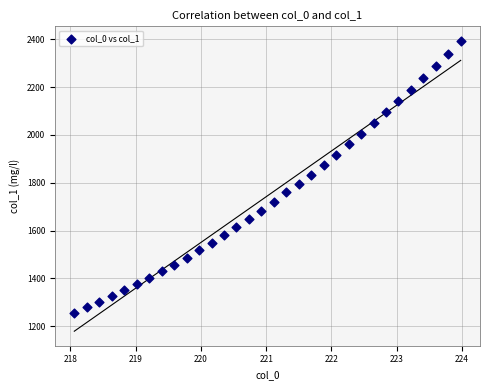

What is the range of X values (max minus min)?

5.9